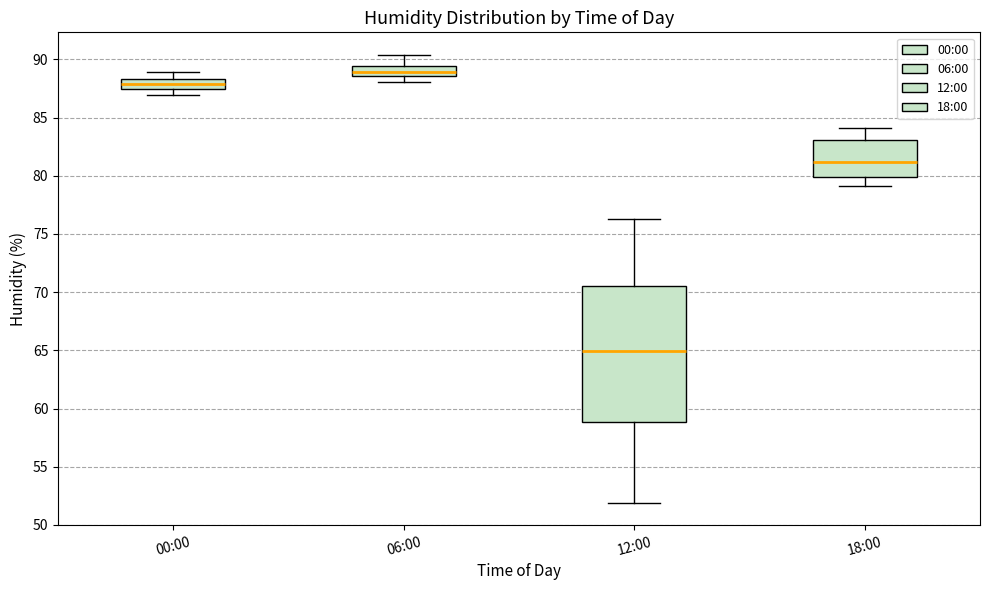

Which box's median line is the lowest?

12:00